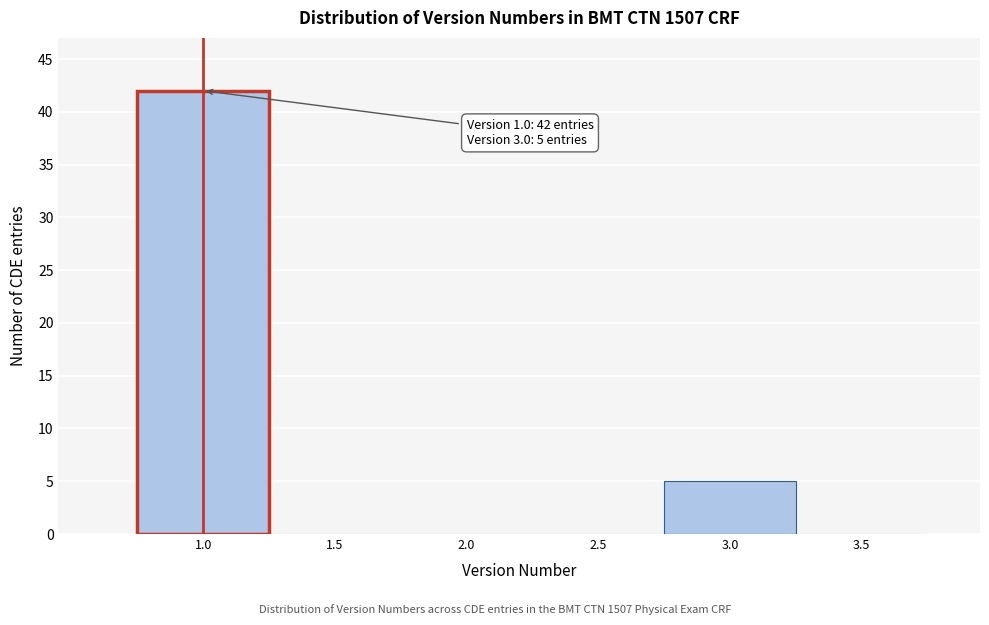

Which range on the x-axis has the tallest bar?

0.75 to 1.25